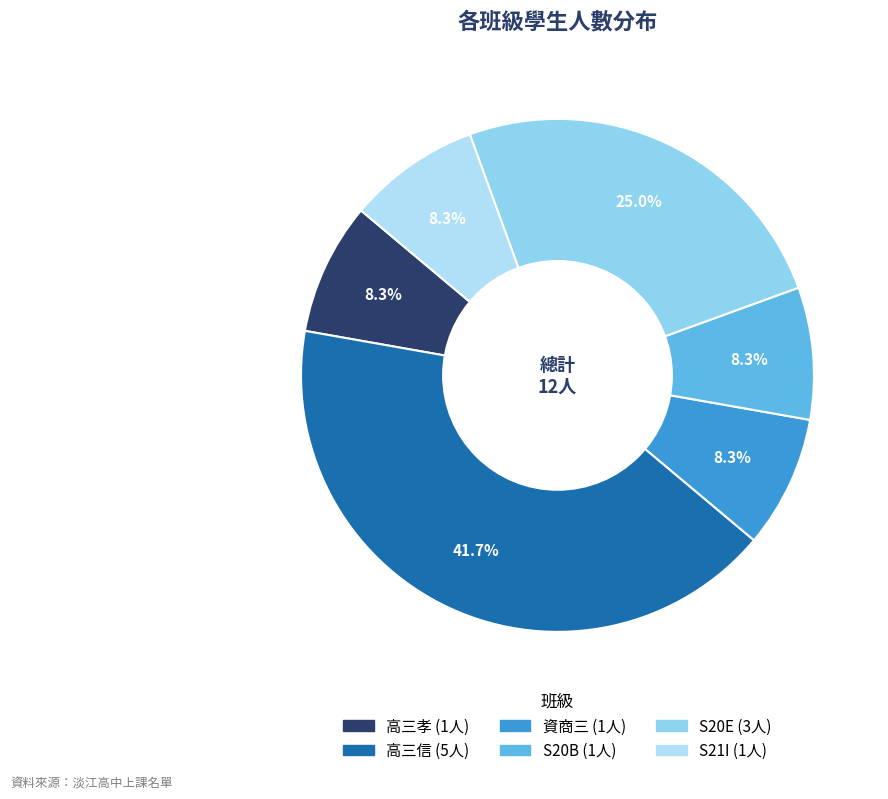

Rank the categories by value from highest to lowest.

高三信, S20E, 高三孝, 資商三, S20B, S21I